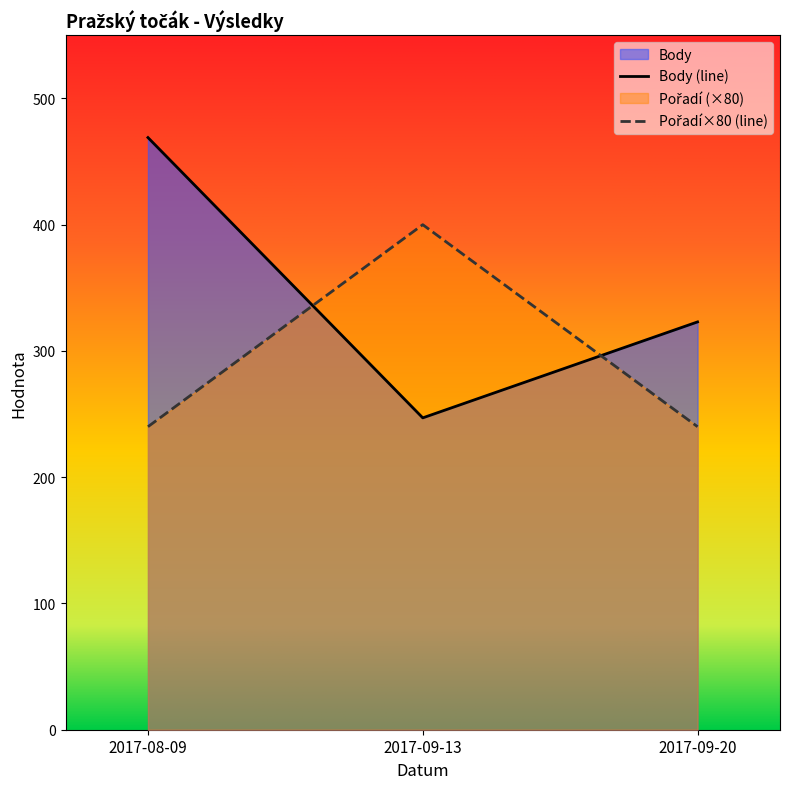

At which label is Pořadí closest to 320?

2017-08-09